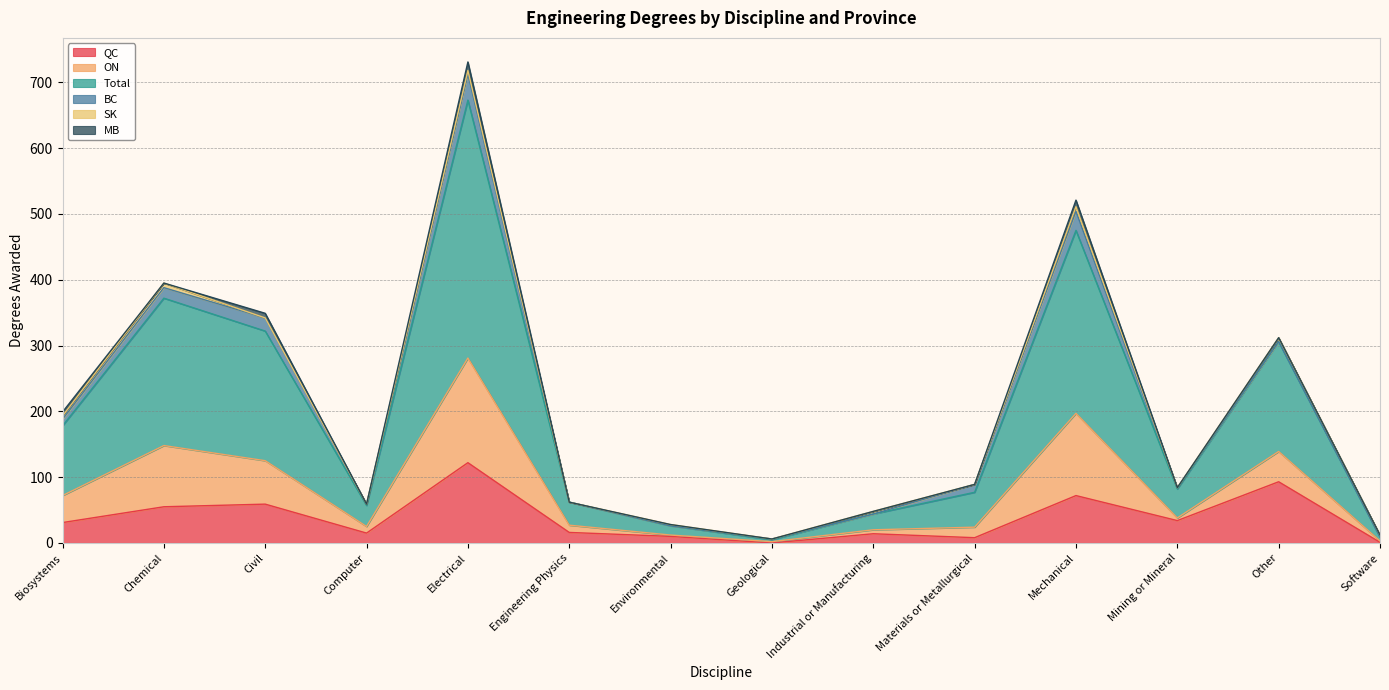

At which label does QC reach its peak?

Electrical